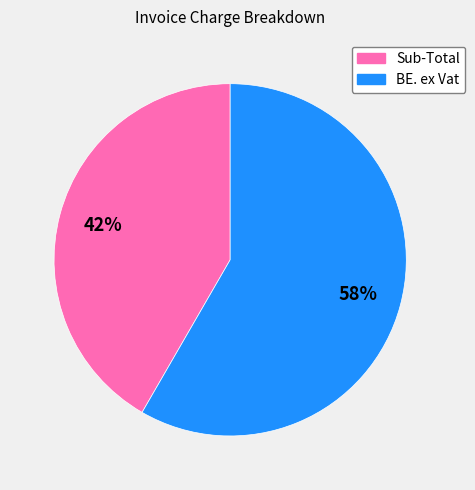

Between BE. ex Vat and Sub-Total, which is larger?

BE. ex Vat